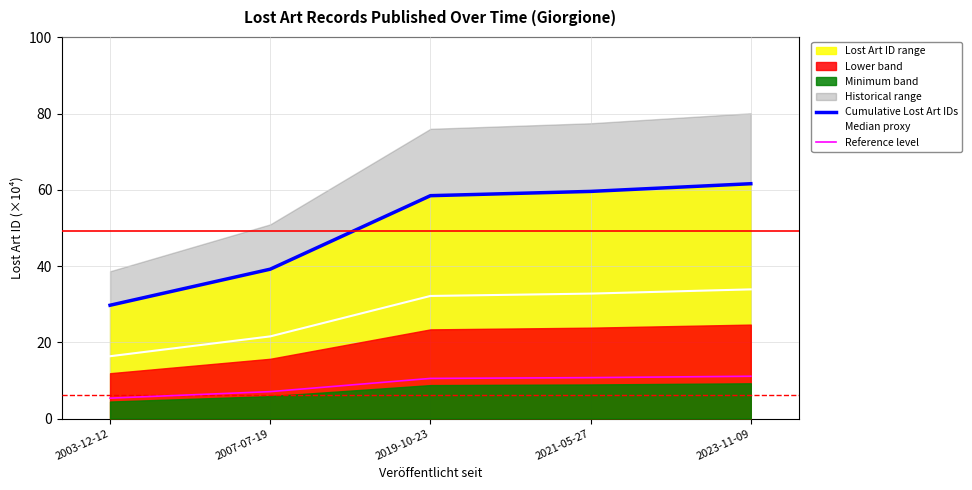

Between 2019-10-23 and 2023-11-09, which series saw the biggest shift?

Cumulative Lost Art IDs